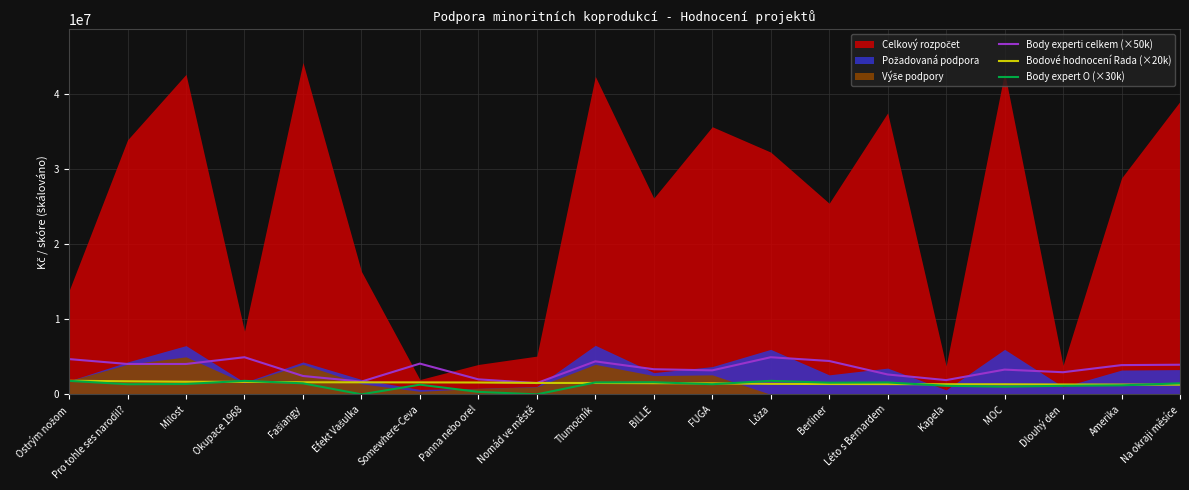

What is the minimum value for Body experti celkem (×50k)?

1500000